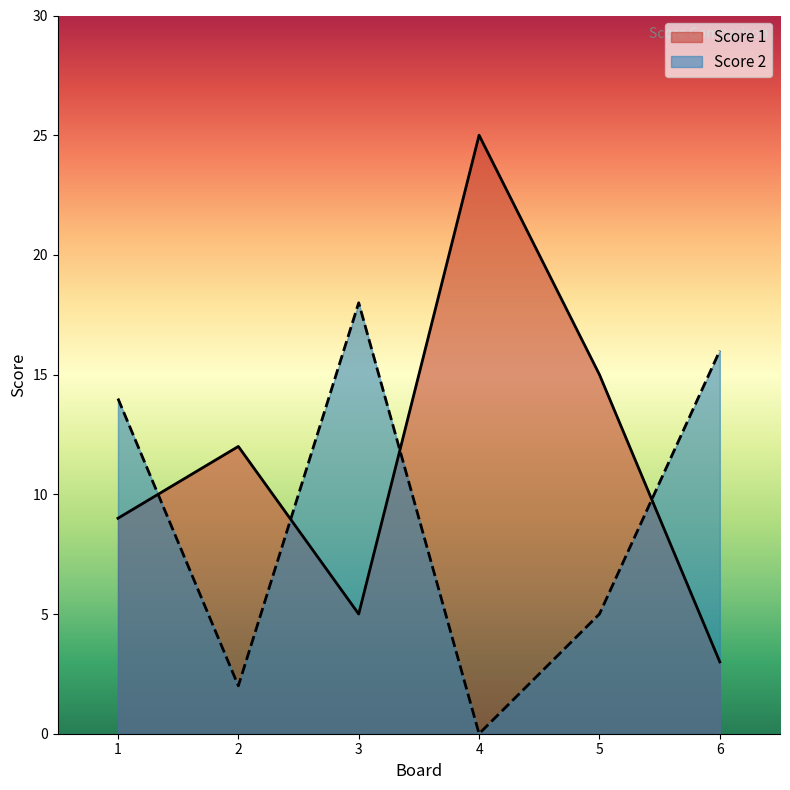

Count the number of categories in the chart.

6